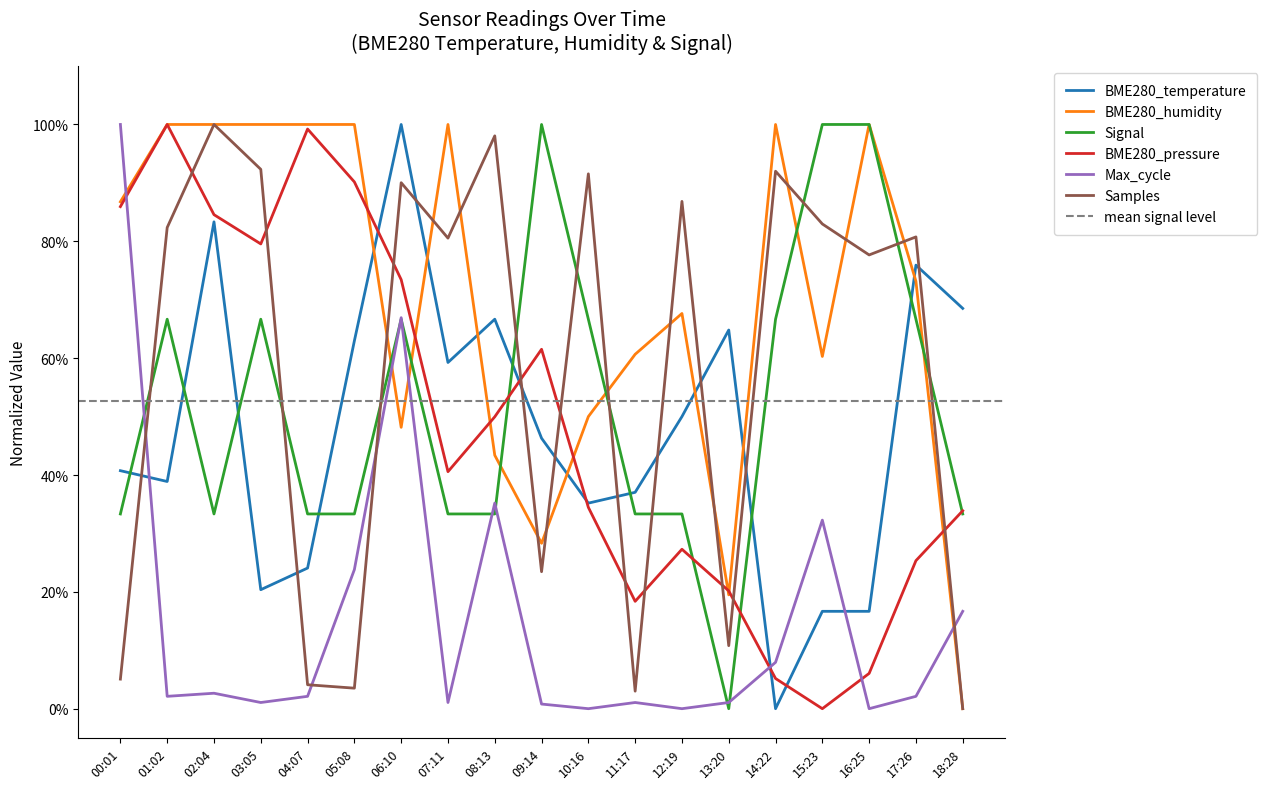

What is the average value of the Signal series?

0.5